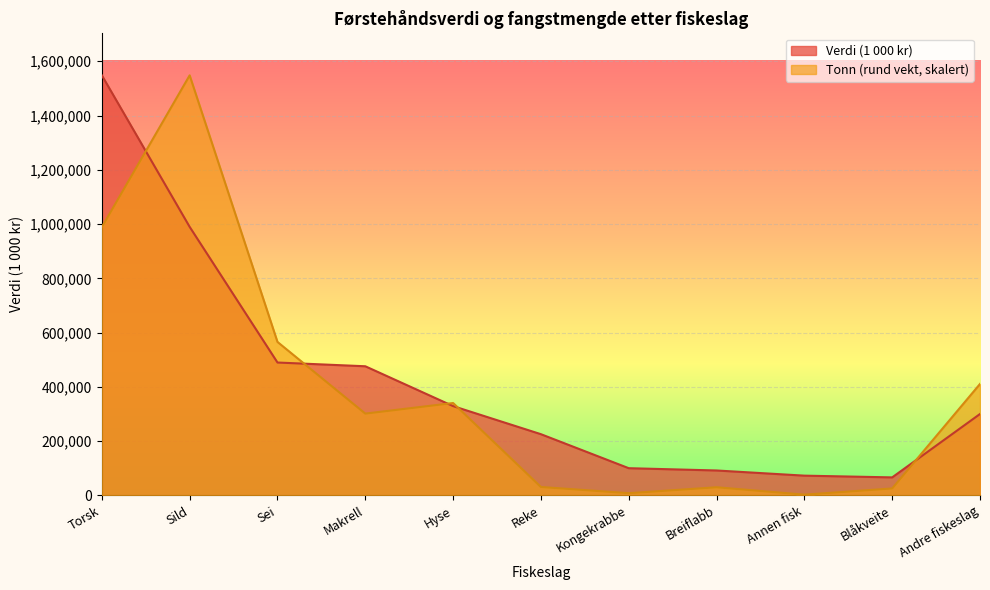

What is the difference between the maximum and second lowest values in the Tonn (rund vekt) series?

1539808.8